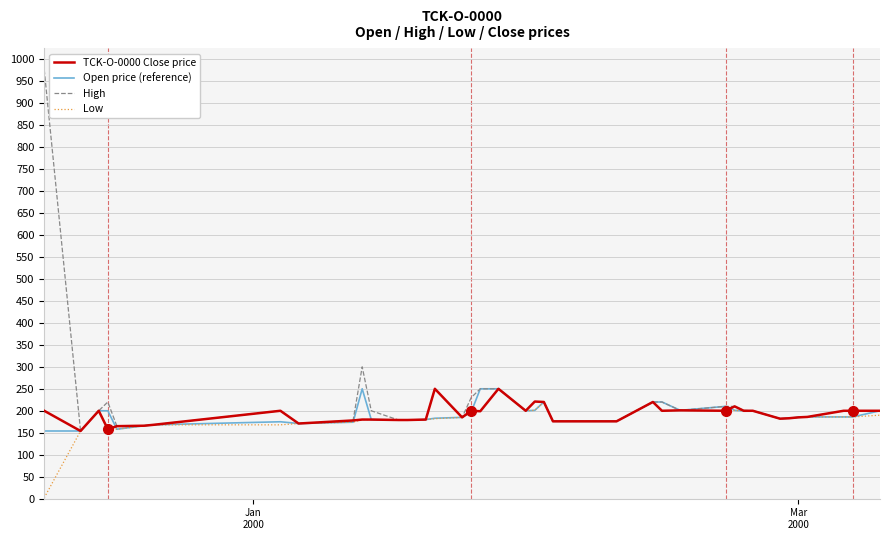

Which series has the largest range (max minus min)?

High